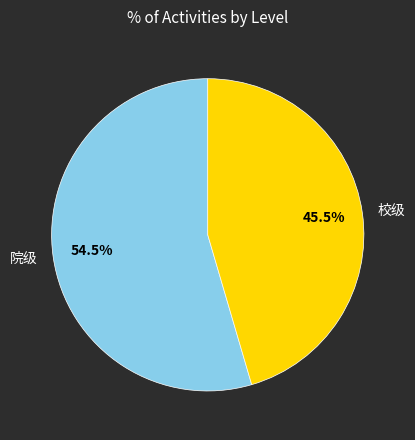

Which category has the biggest portion of the pie?

院级